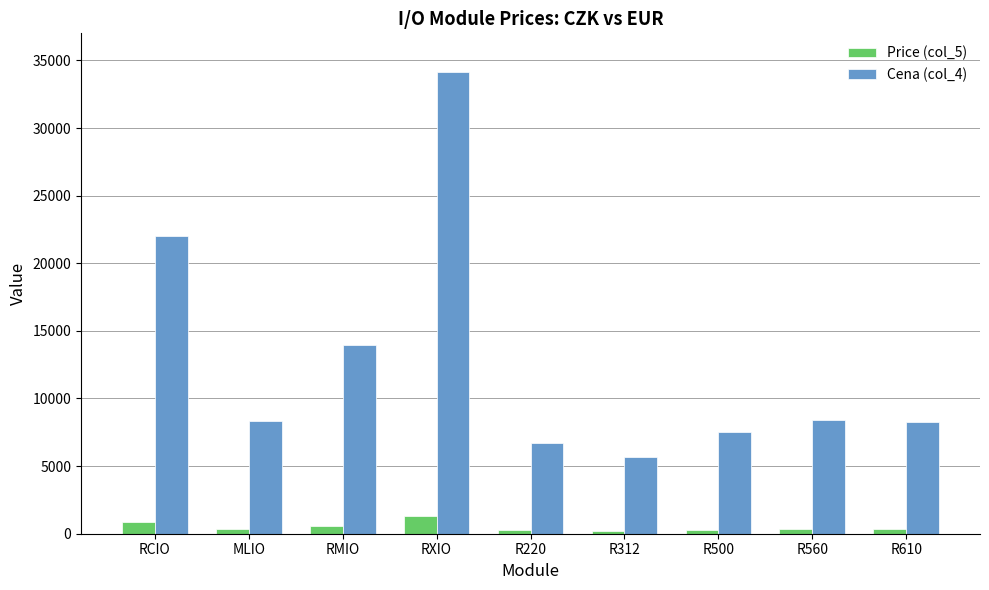

What is the difference between the second highest and second lowest values in the Cena (col_4) series?

15302.2